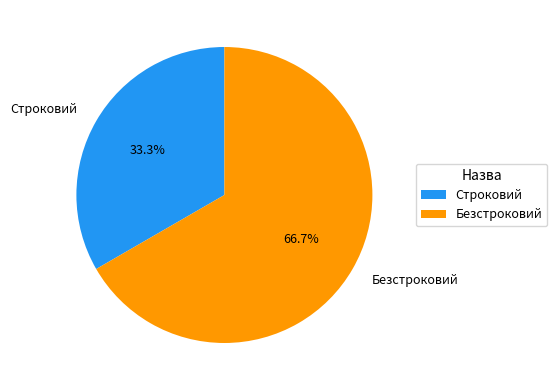

What is the largest slice in the pie chart?

Безстроковий